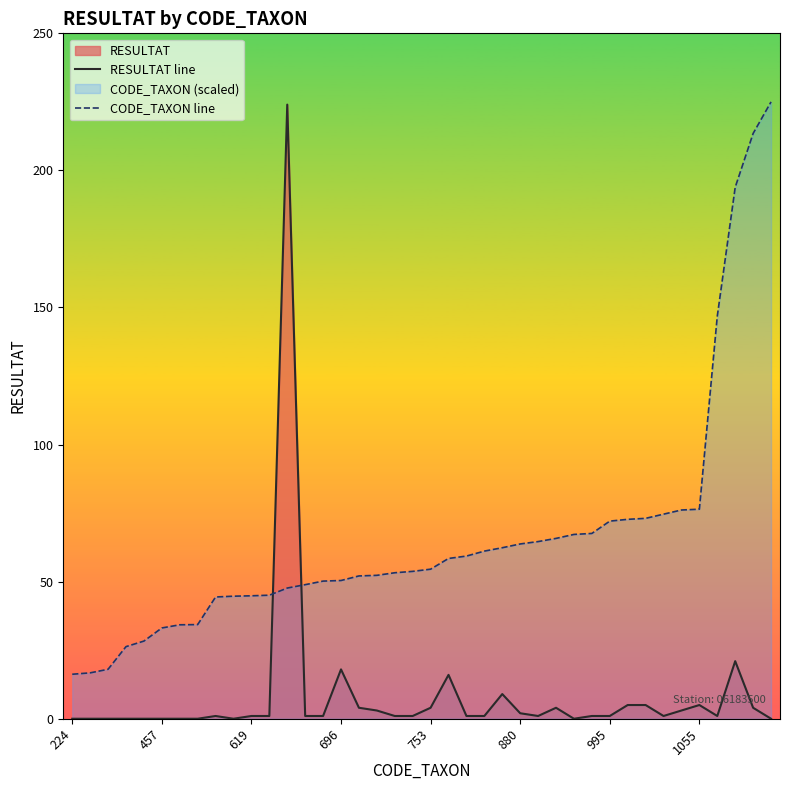

How many series are shown in this chart?

2